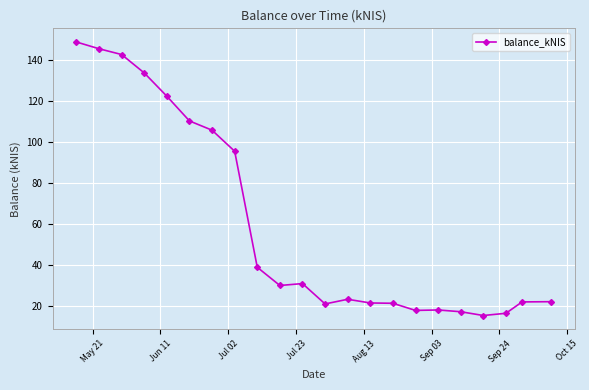

How many data points are less than 30?

11